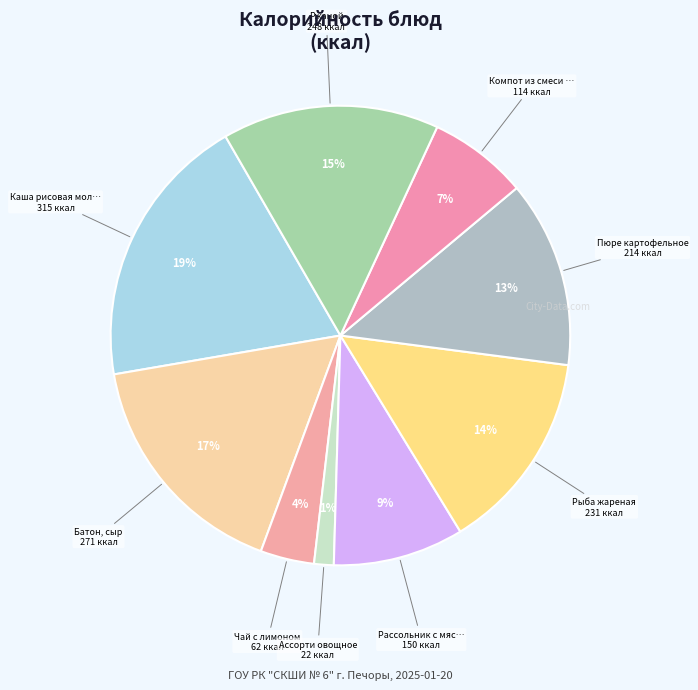

To the nearest percent, what is the difference between the largest and smallest slice percentages?

18%